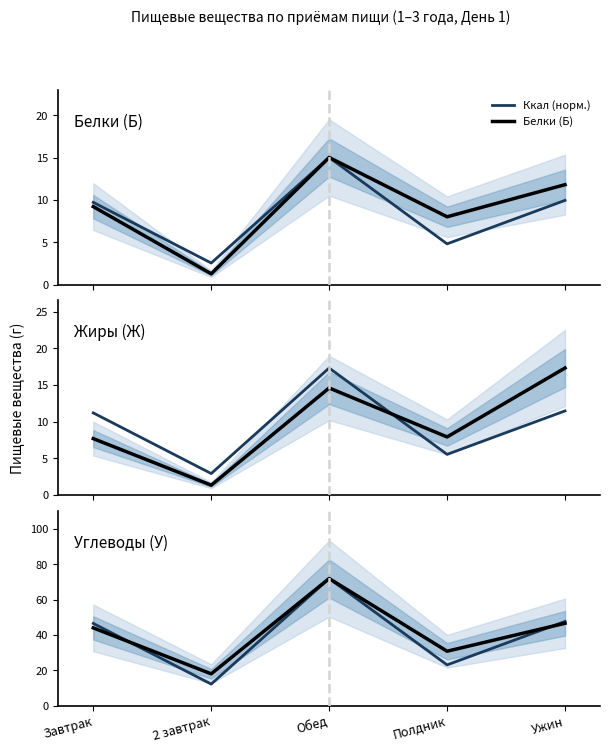

Does the chart have visible grid lines?

No